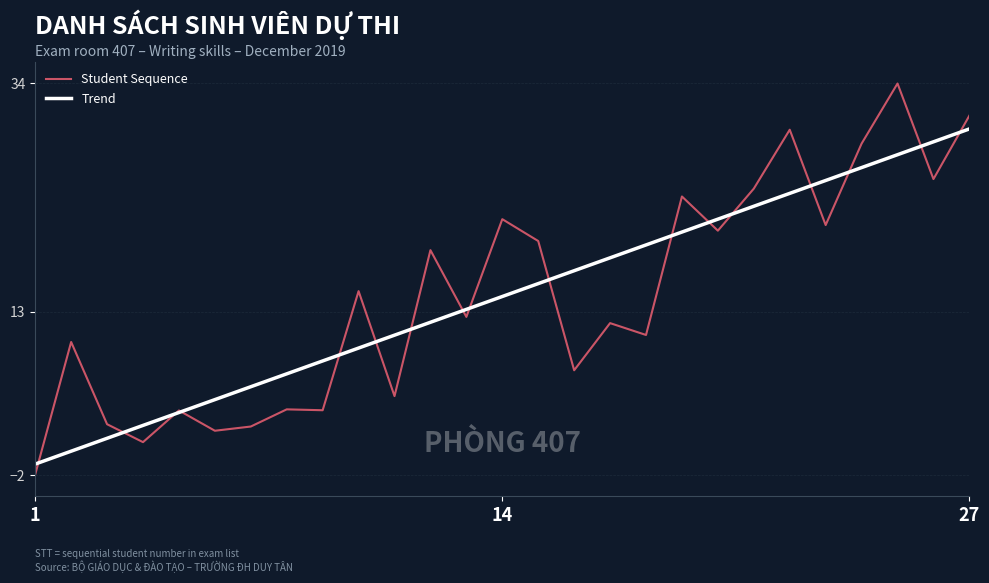

Which series ends up on top after the final intersection of Trend and Student Sequence?

Student Sequence